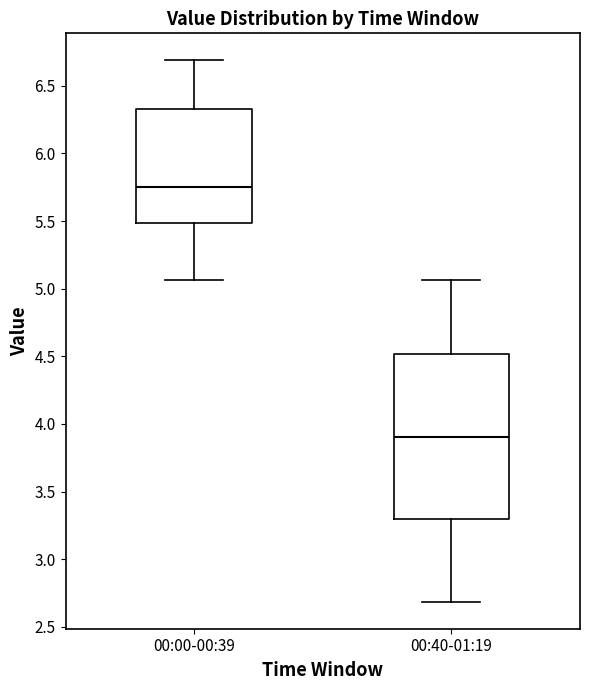

Where is the upper edge of the box for 00:00-00:39 on the y-axis? The values are not printed on the chart, so give them approximately, as read against the axis.

6.35